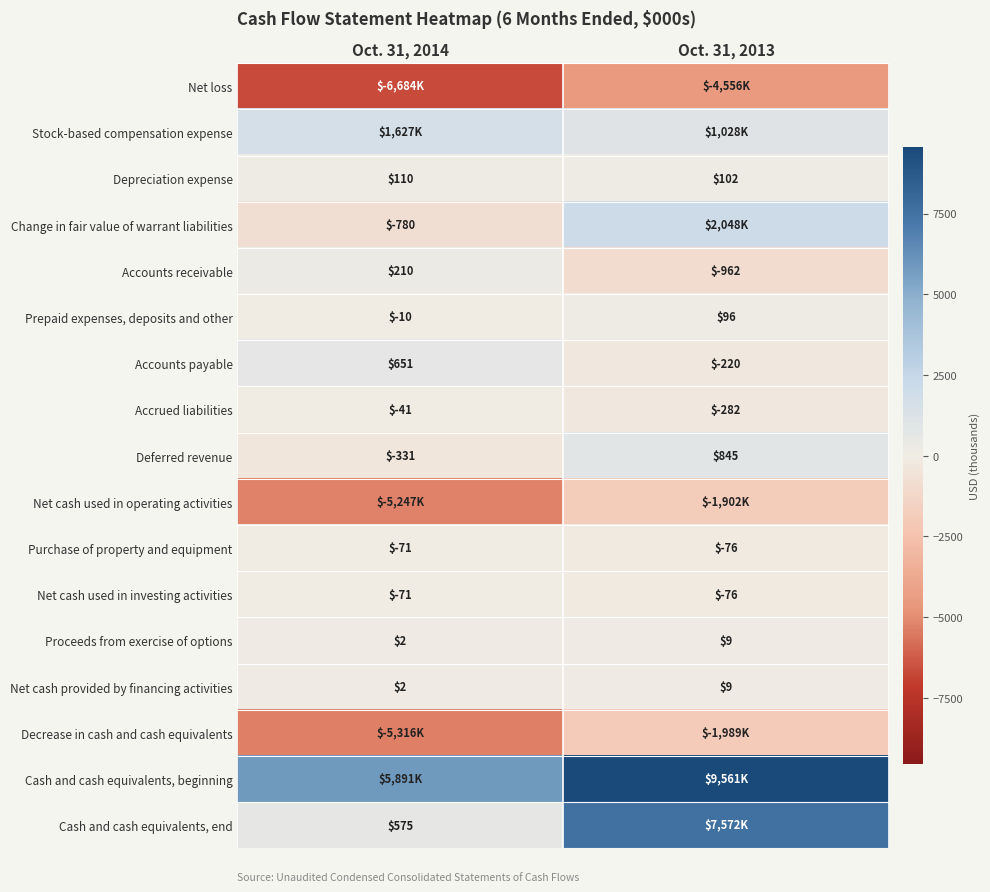

What is the difference between the Proceeds from exercise of options values at Oct. 31, 2014 and Oct. 31, 2013?

7